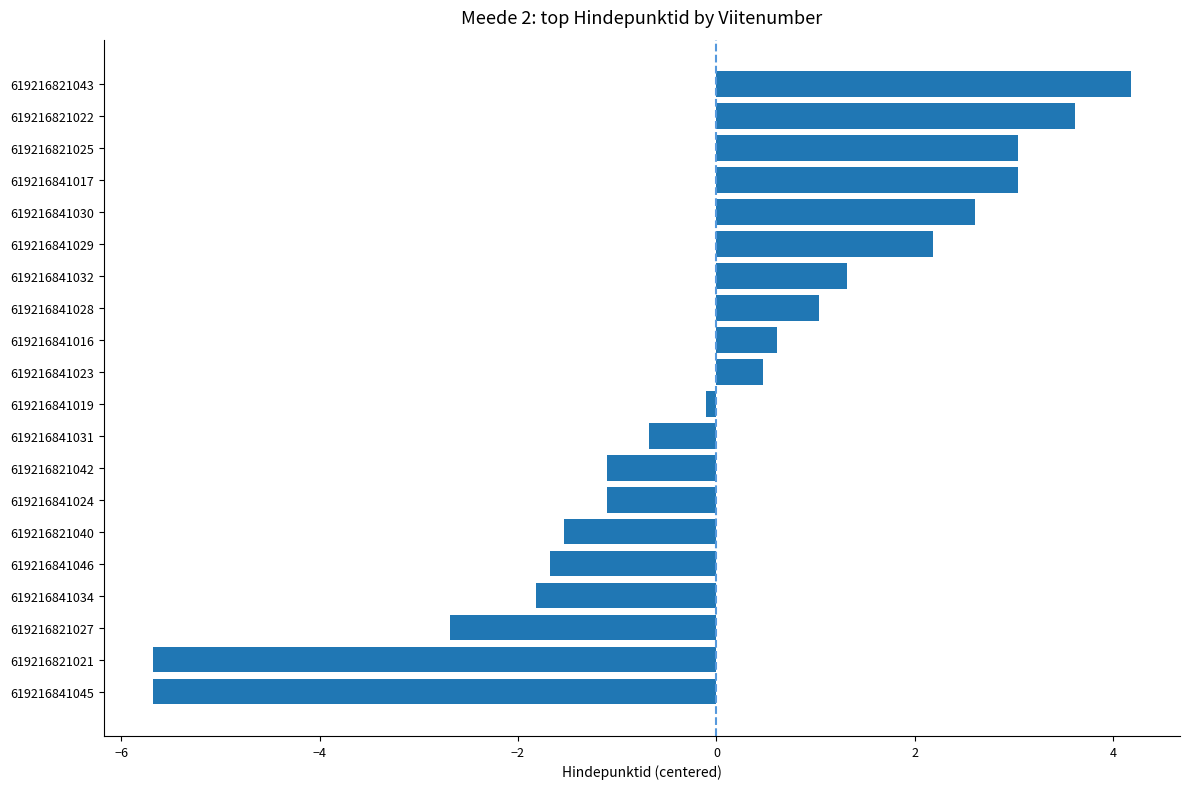

Which category has the highest value across all series?

619216821043